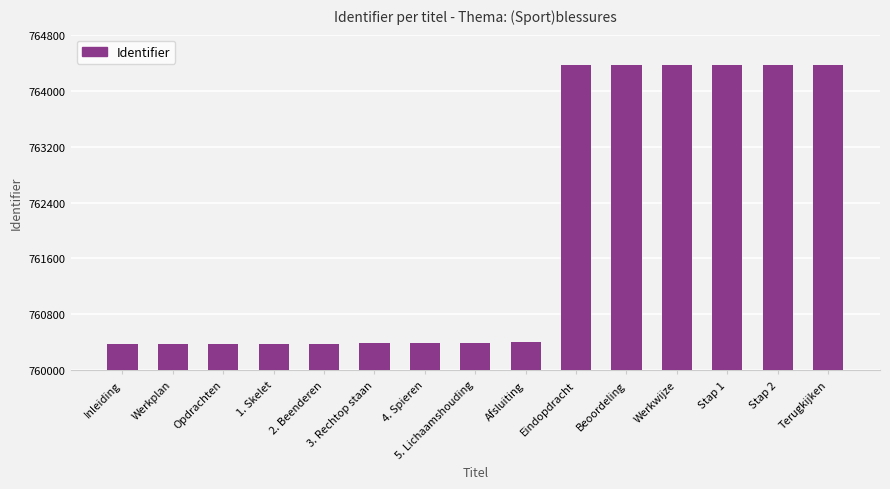

The chart shows a value of 253559 at Stap 1. True or false?

False